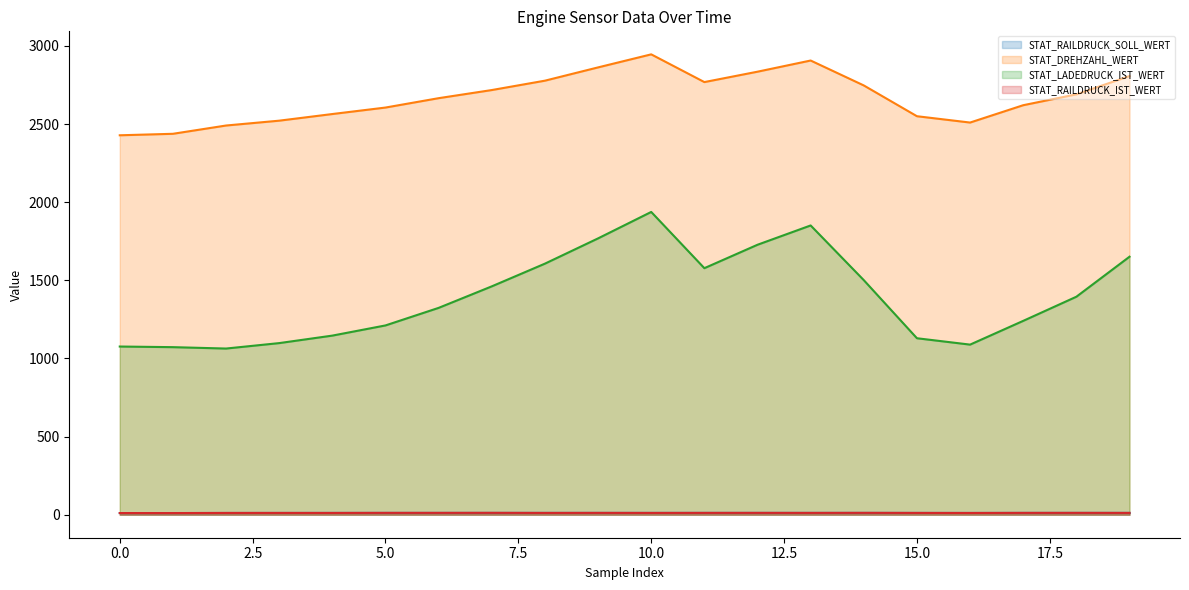

What are all the series names shown in the legend?

STAT_RAILDRUCK_SOLL_WERT, STAT_DREHZAHL_WERT, STAT_LADEDRUCK_IST_WERT, STAT_RAILDRUCK_IST_WERT